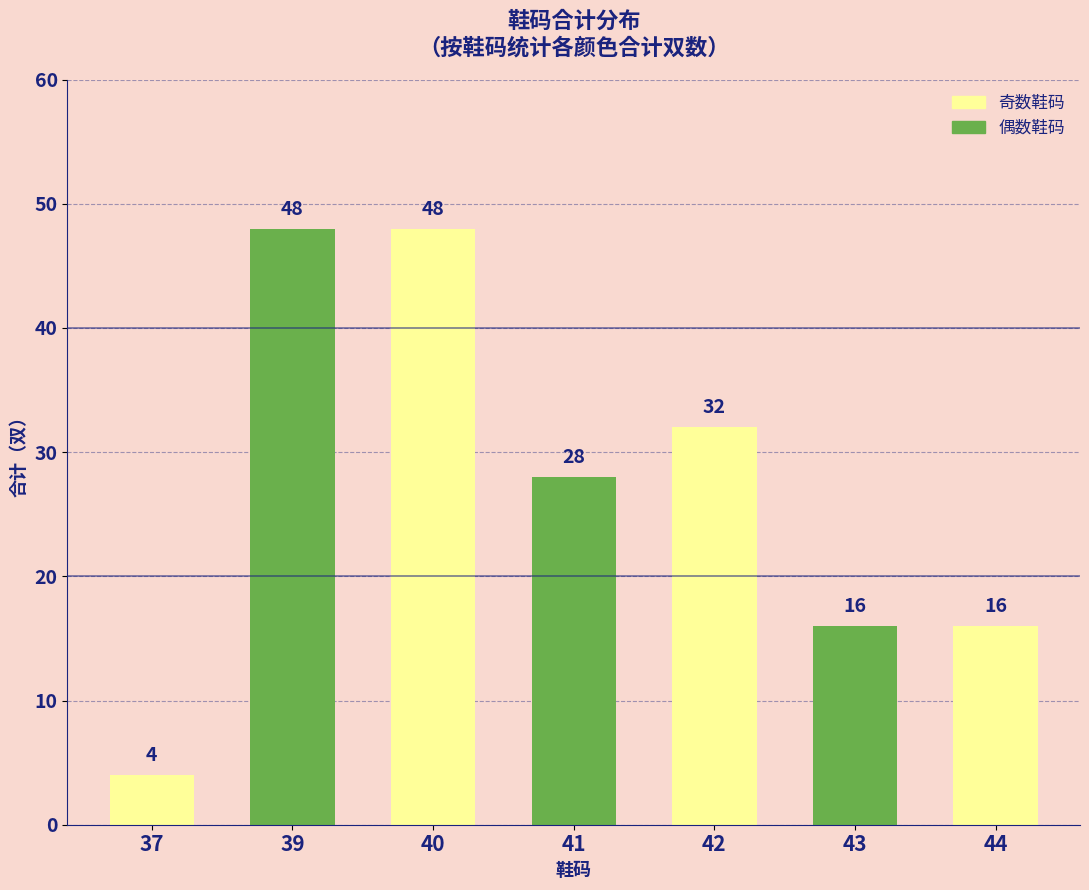

Which has a higher value, 41 or 43?

41